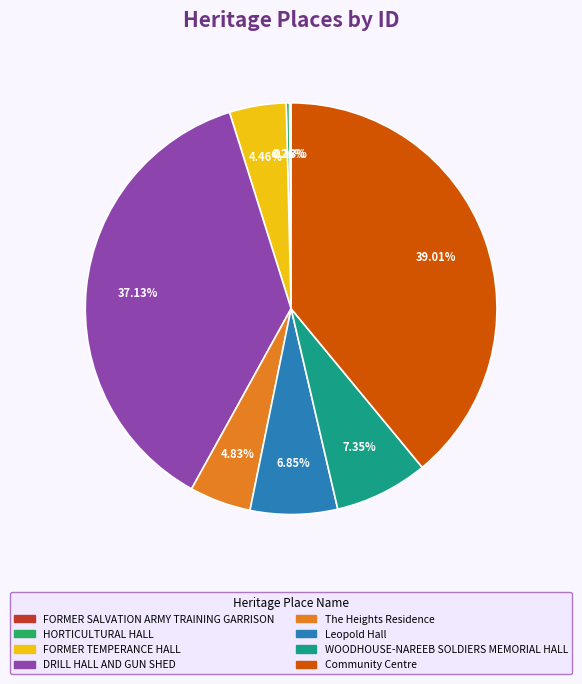

Which category has the biggest portion of the pie?

Community Centre